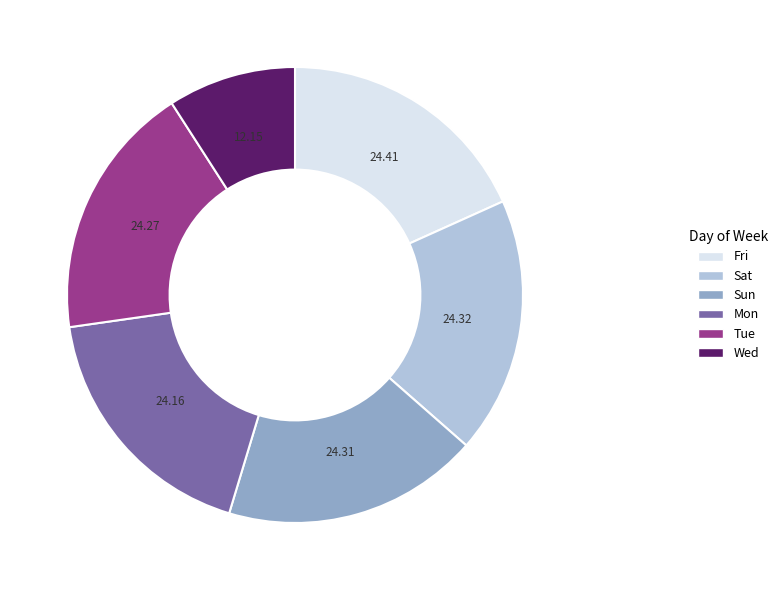

Is there a majority slice in this chart?

No